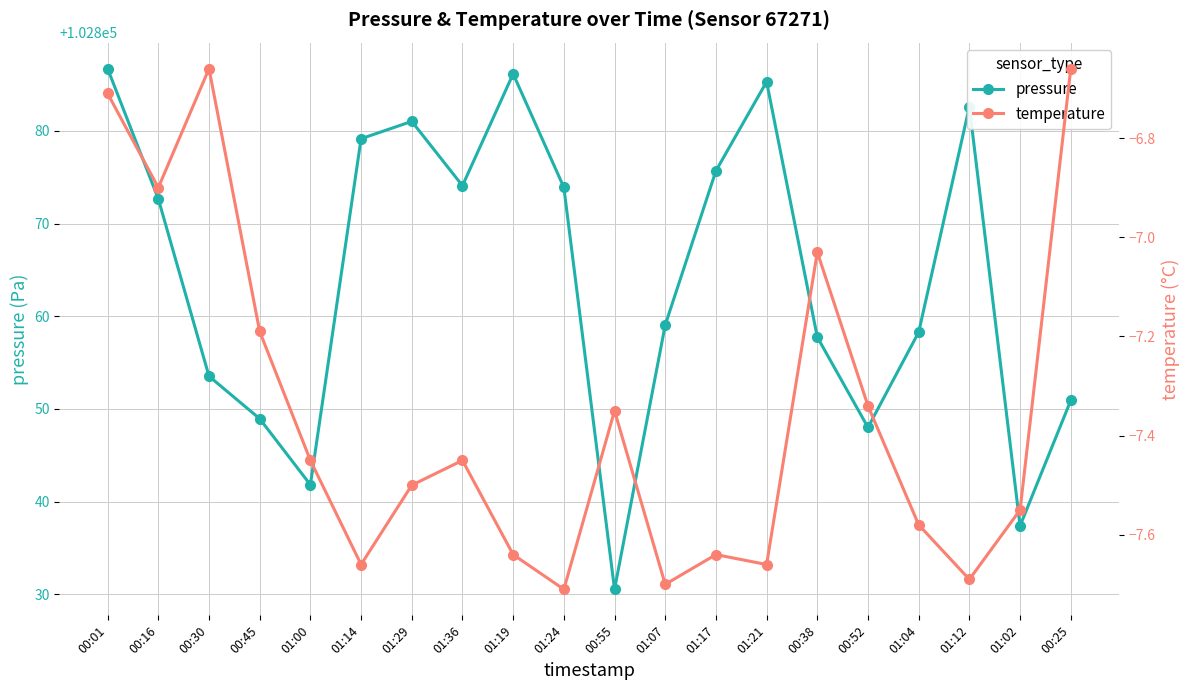

Reading left to right, extract all data points from this chart.

pressure: 00:01=102886.7	00:16=102872.7	00:30=102853.5	00:45=102848.9	01:00=102841.8	01:14=102879.2	01:29=102881.0	01:36=102874.1	01:19=102886.2	01:24=102873.9	00:55=102830.5	01:07=102859.1	01:17=102875.7	01:21=102885.3	00:38=102857.8	00:52=102848.0	01:04=102858.3	01:12=102882.6	01:02=102837.4	00:25=102850.9
temperature: 00:01=-6.7	00:16=-6.9	00:30=-6.7	00:45=-7.2	01:00=-7.5	01:14=-7.7	01:29=-7.5	01:36=-7.5	01:19=-7.6	01:24=-7.7	00:55=-7.3	01:07=-7.7	01:17=-7.6	01:21=-7.7	00:38=-7.0	00:52=-7.3	01:04=-7.6	01:12=-7.7	01:02=-7.5	00:25=-6.7